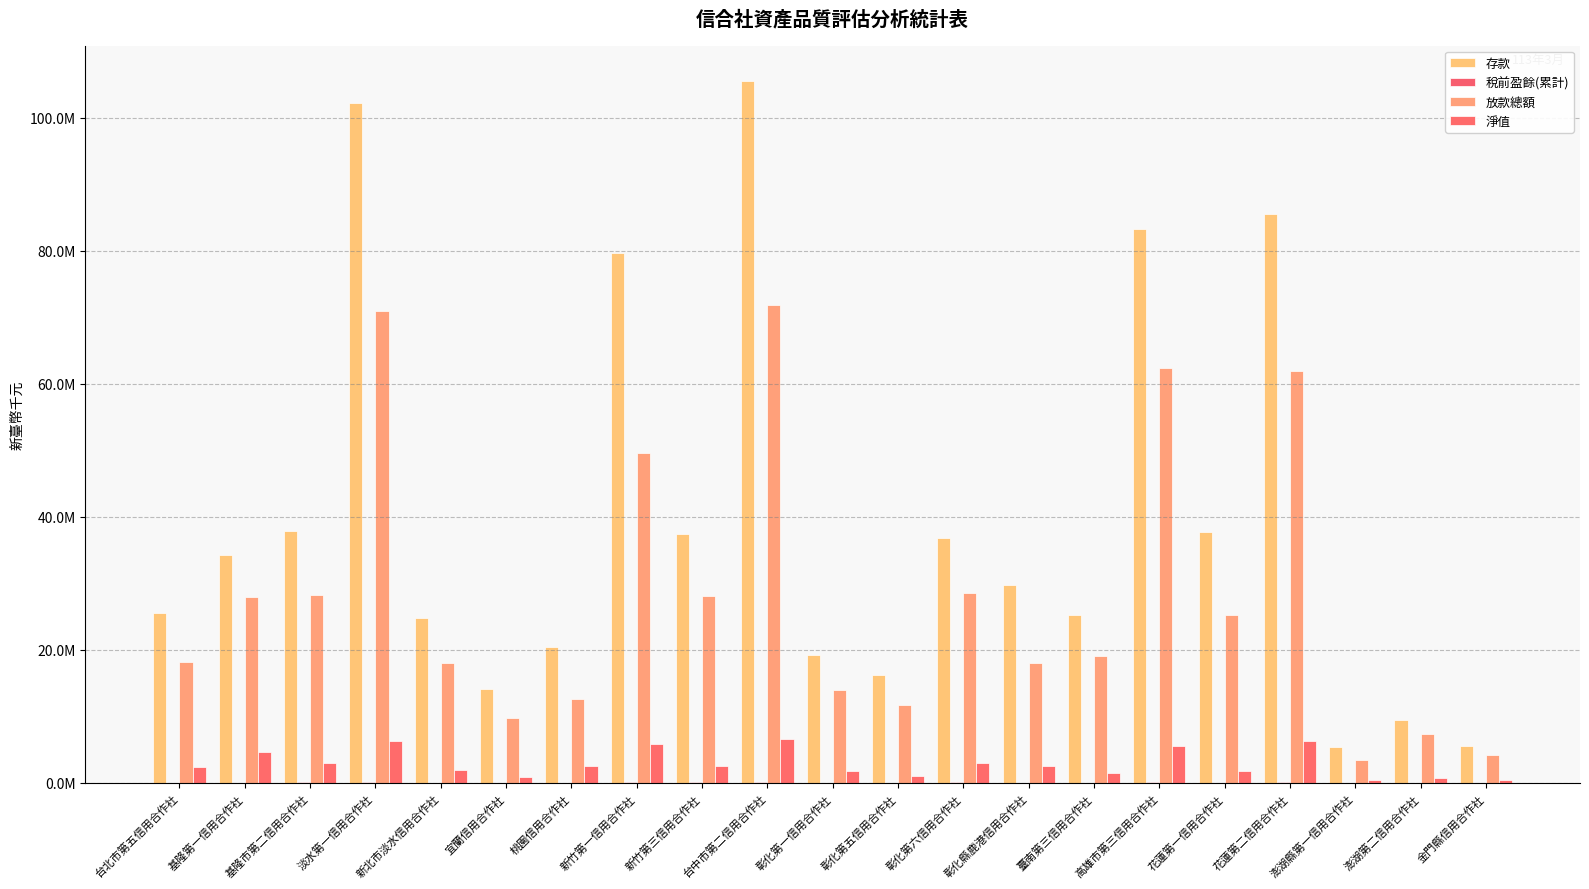

At 台中市第二信用合作社, list the series in order from smallest to largest.

稅前盈餘(累計), 淨值, 放款總額, 存款